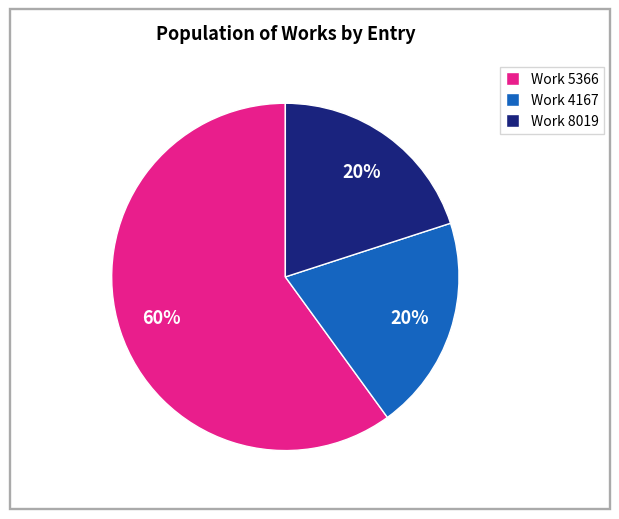

Count the number of slices in the pie.

3